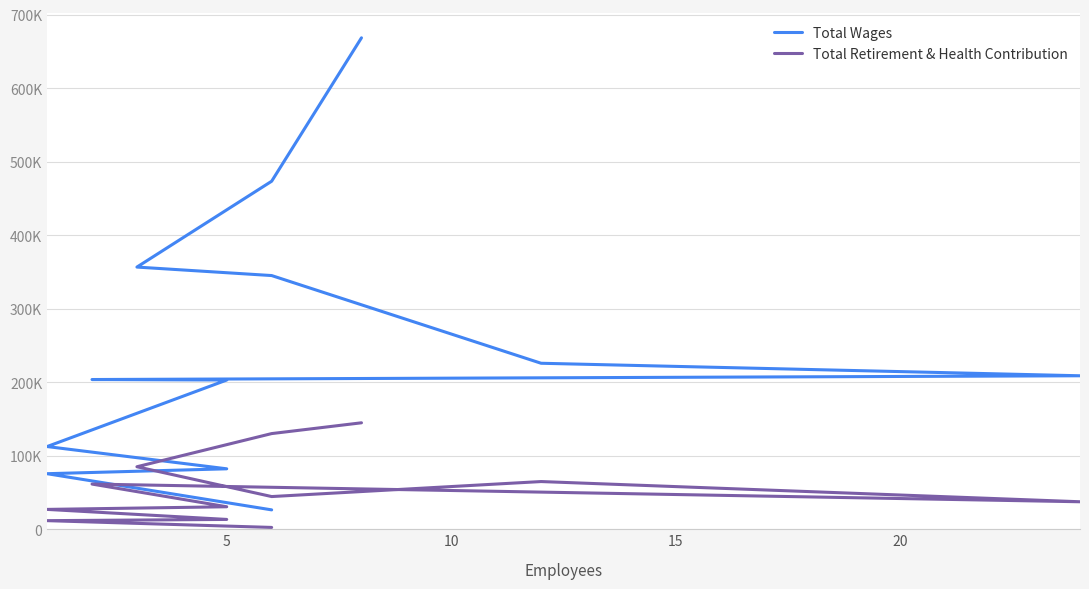

How many lines are shown in the chart?

2